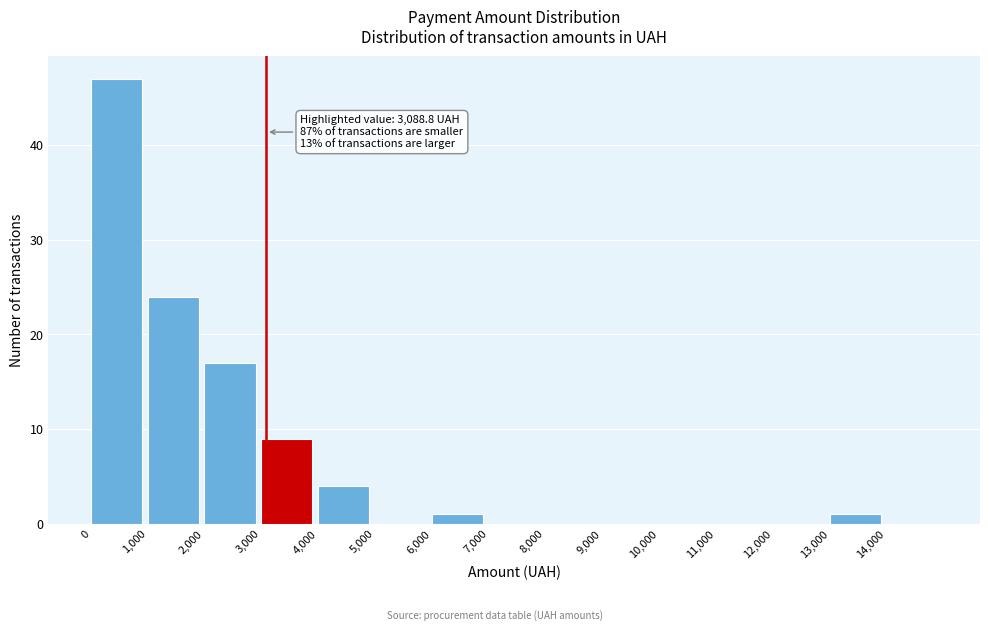

Over which range of the x-axis is the bar tallest?

0 to 1000